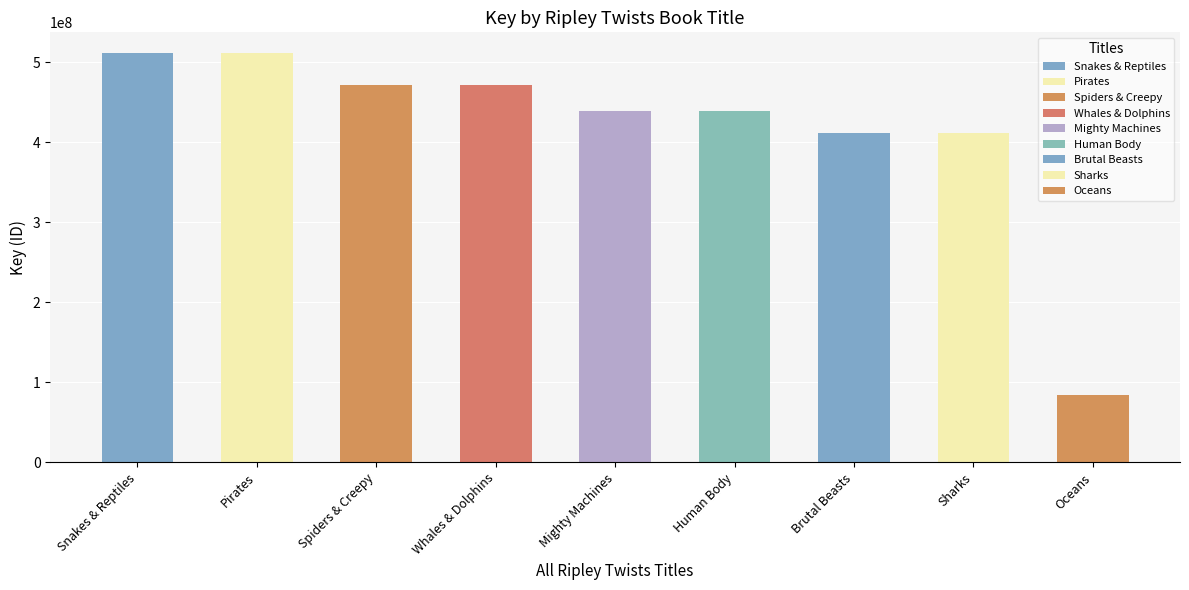

What is the difference between the maximum and minimum values?

427955292